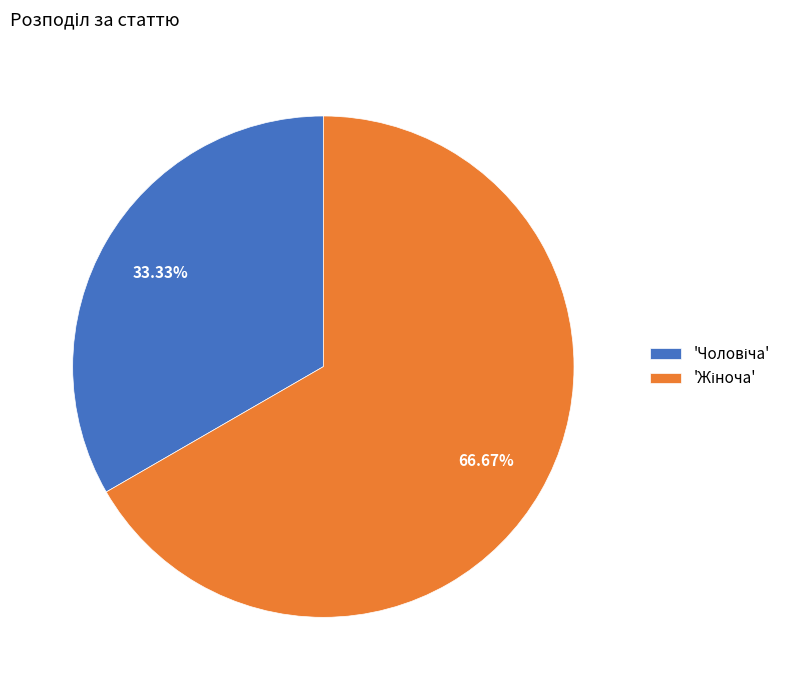

Is there any slice that represents more than half of the pie?

Yes